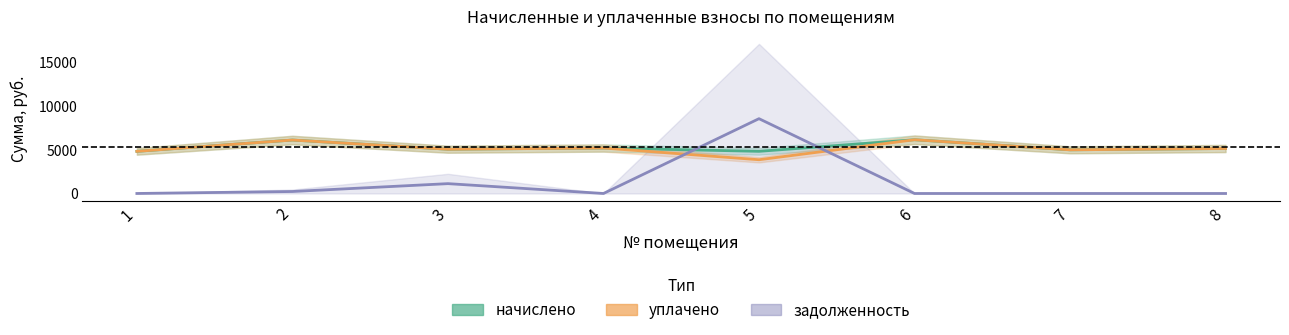

What is the greatest value displayed?

8546.0